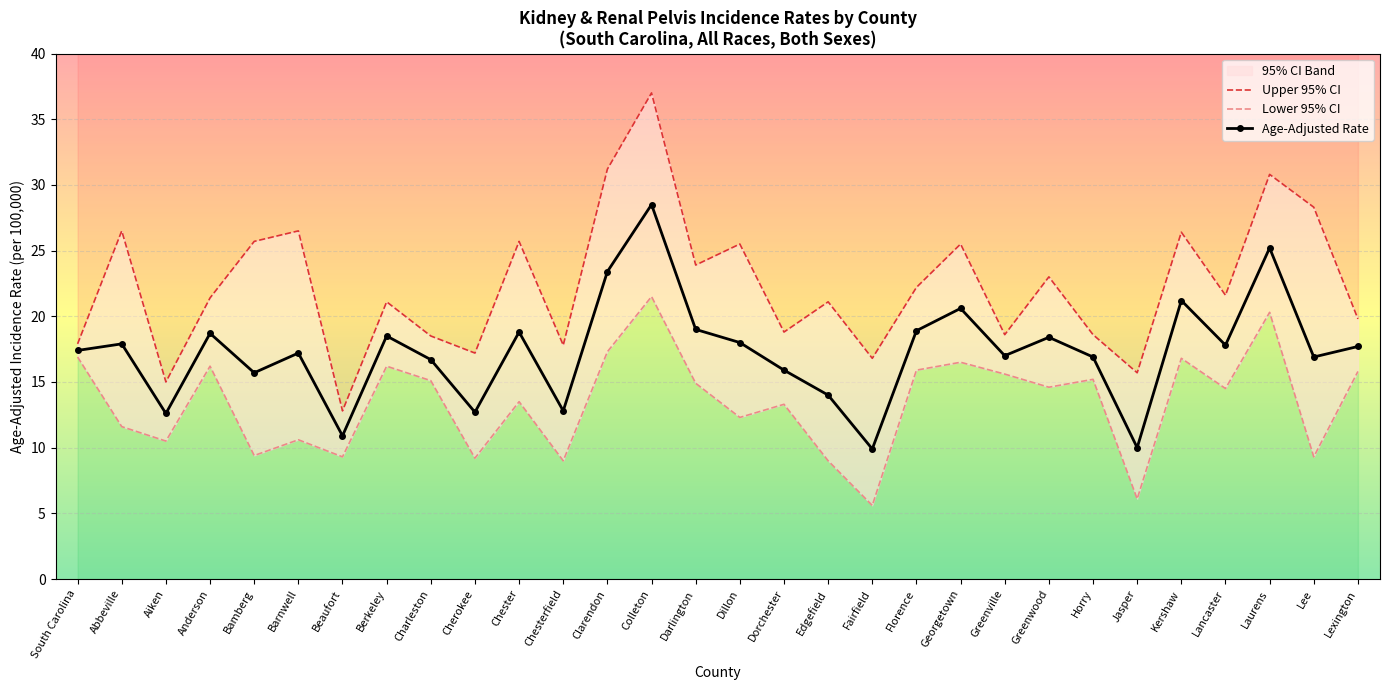

The Age-Adjusted Rate series shows 17.2 at Barnwell. True or false?

True